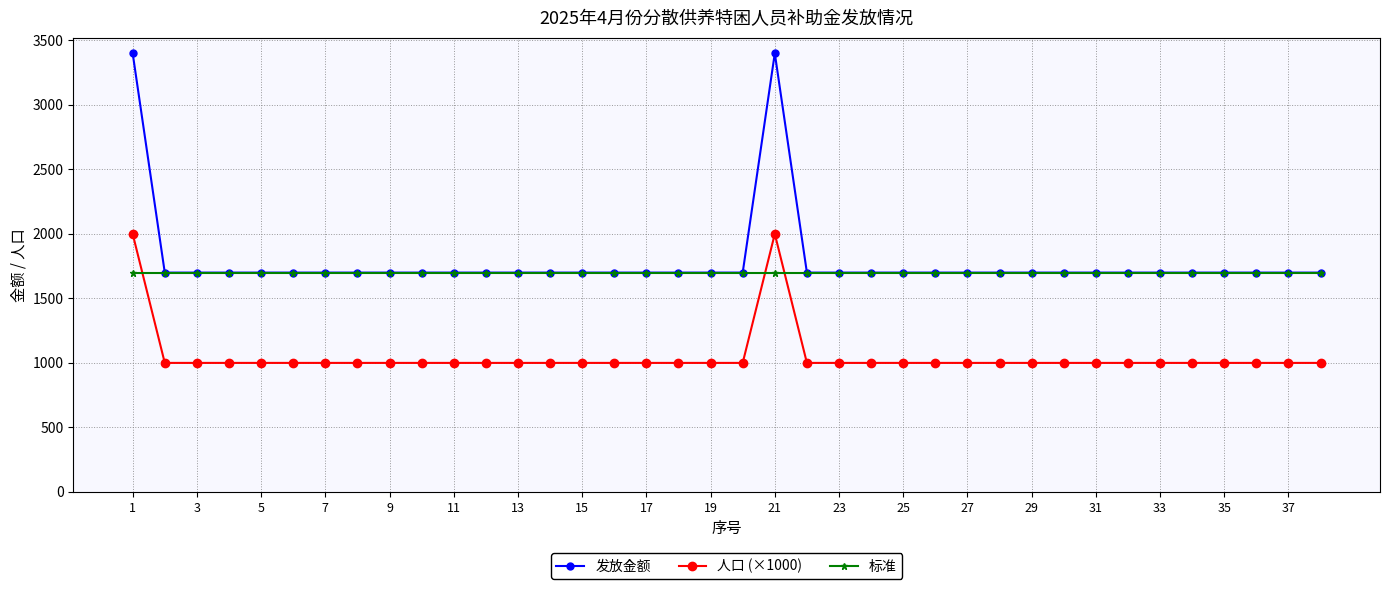

True or false: 发放金额 and 人口 (×1000) cross at least once.

False